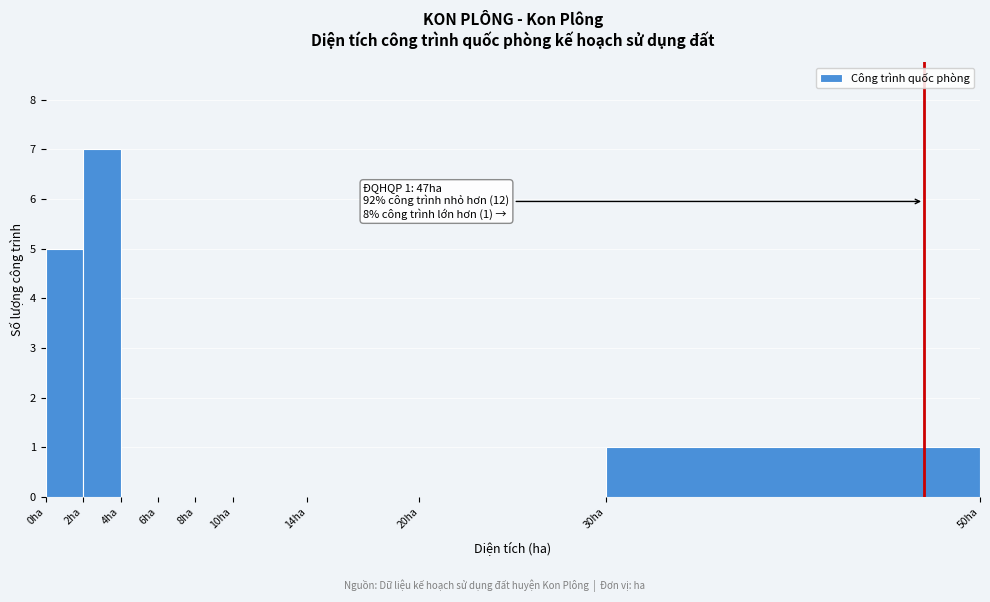

Which range on the x-axis has the tallest bar?

2 to 4